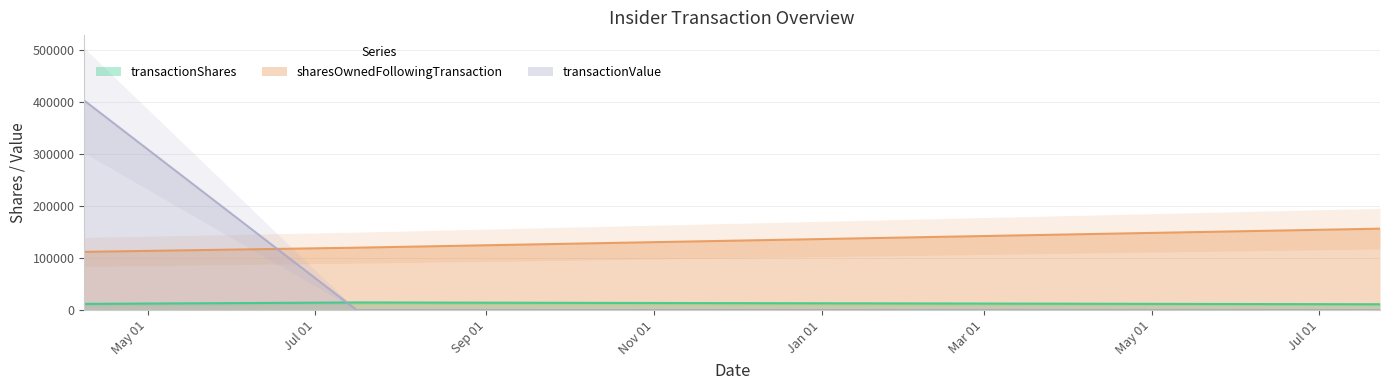

Which series has the widest spread of values?

transactionValue